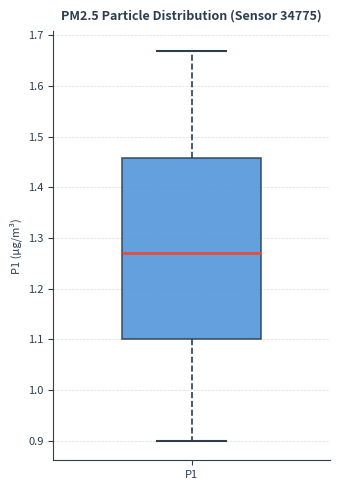

Read this box plot against the y-axis: the position of the median line, the range covered by the box, and the ends of both whiskers. The values are not printed on the chart, so give them approximately, as read against the axis.

median 1.27, box 1.10 to 1.46, whiskers 0.90 to 1.67